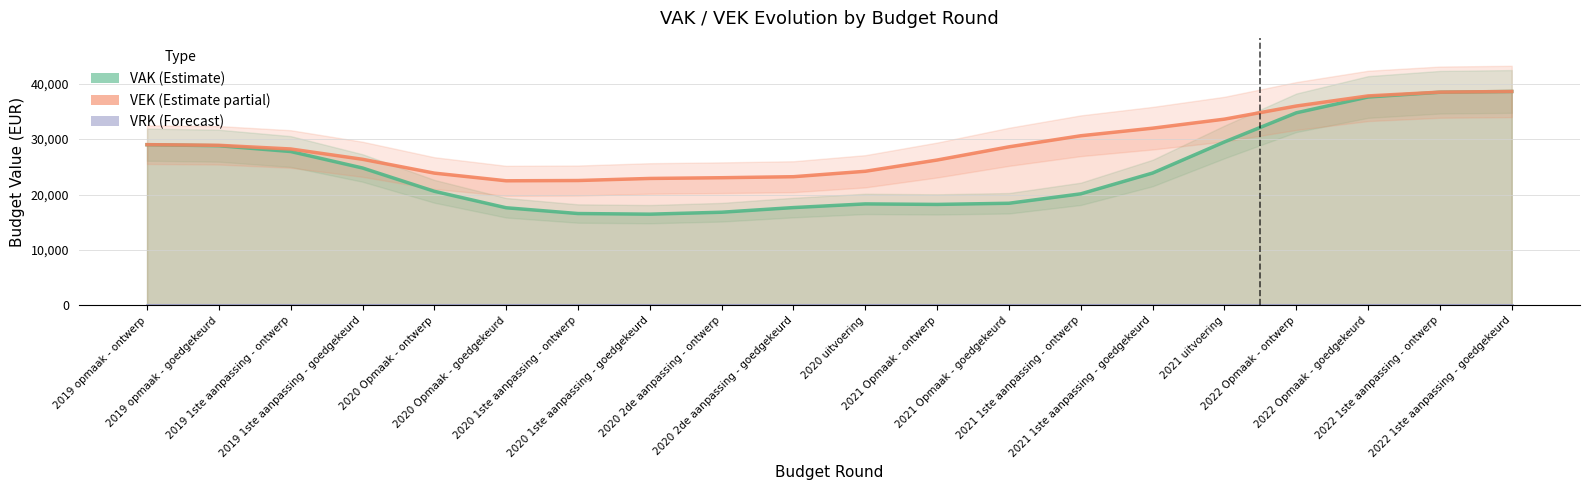

Which series has the widest spread of values?

VAK (Estimate)